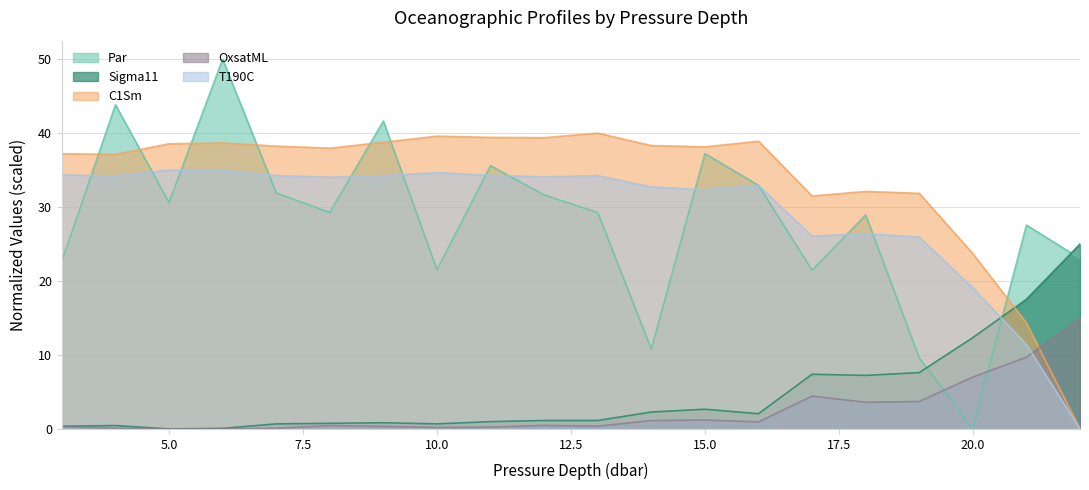

Reading left to right, what are all the values shown in this chart?

Par: 3=22.7	4=43.8	5=30.6	6=50.0	7=31.9	8=29.3	9=41.6	10=21.5	11=35.6	12=31.6	13=29.3	14=10.8	15=37.2	16=32.9	17=21.5	18=28.9	19=9.6	20=0.0	21=27.6	22=23.1
Sigma11: 3=0.4	4=0.5	5=0.0	6=0.1	7=0.7	8=0.8	9=0.8	10=0.7	11=1.0	12=1.1	13=1.1	14=2.3	15=2.7	16=2.1	17=7.4	18=7.2	19=7.6	20=12.3	21=17.5	22=25.0
C1Sm: 3=37.2	4=37.1	5=38.6	6=38.7	7=38.2	8=38.0	9=38.8	10=39.6	11=39.4	12=39.4	13=40.0	14=38.3	15=38.1	16=38.9	17=31.5	18=32.1	19=31.9	20=23.7	21=14.3	22=0.0
OxsatML: 3=0.3	4=0.1	5=0.0	6=0.0	7=0.1	8=0.5	9=0.4	10=0.2	11=0.3	12=0.5	13=0.4	14=1.1	15=1.2	16=1.0	17=4.4	18=3.6	19=3.7	20=7.0	21=9.7	22=15.0
T190C: 3=34.3	4=34.2	5=35.0	6=35.0	7=34.3	8=34.0	9=34.3	10=34.7	11=34.3	12=34.1	13=34.3	14=32.7	15=32.3	16=33.0	17=26.1	18=26.4	19=25.9	20=19.1	21=11.4	22=0.0